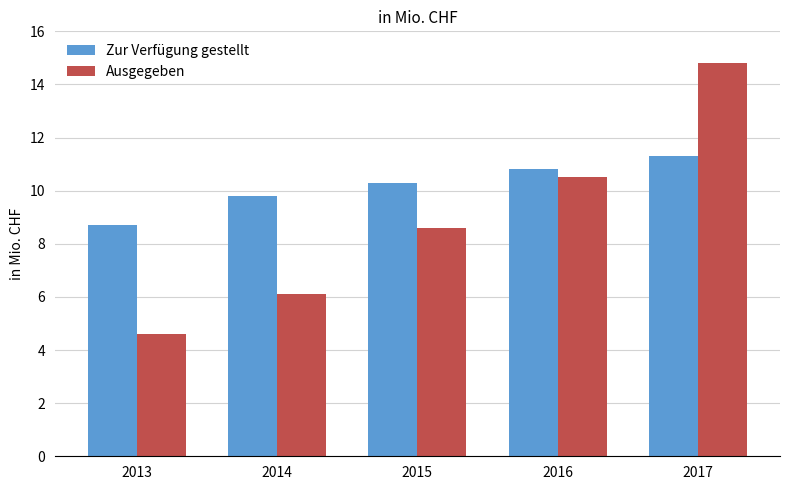

What is the difference between the maximum and minimum values in the Ausgegeben series?

10.2